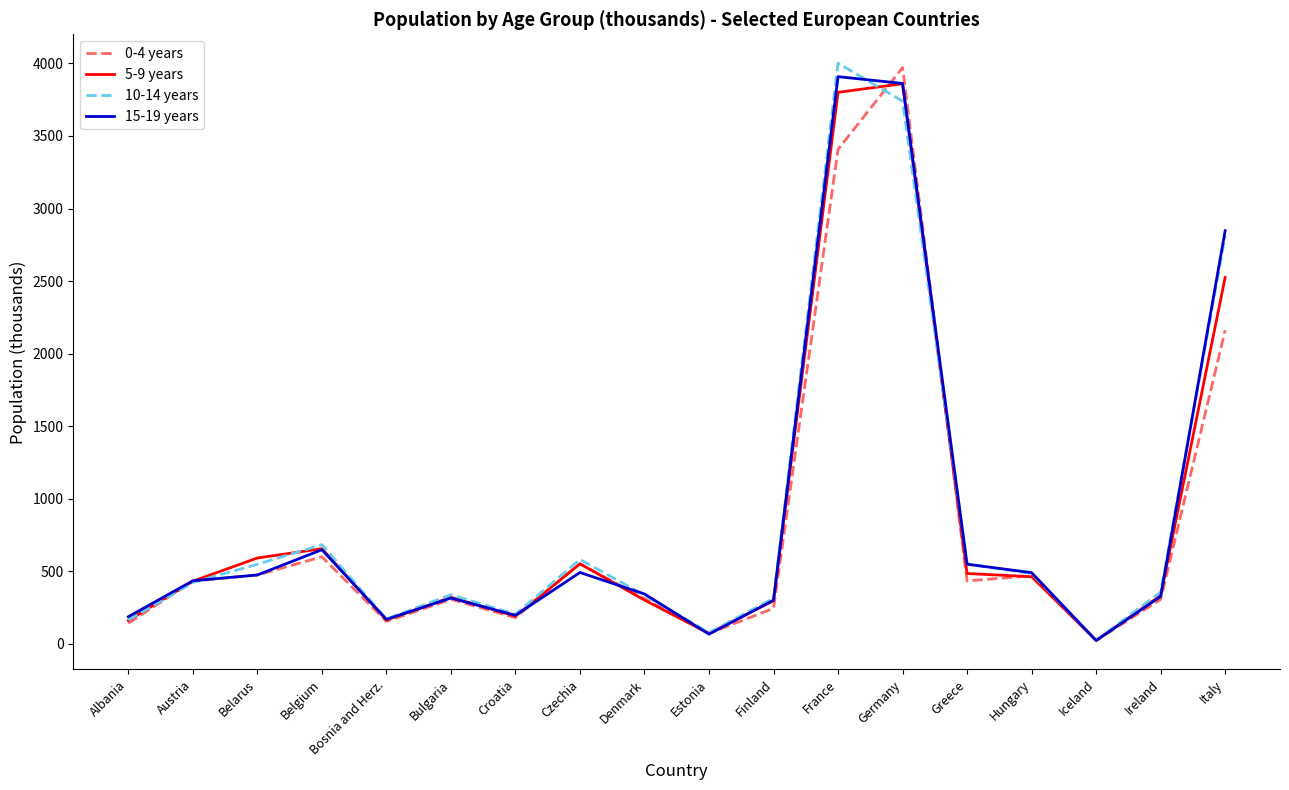

Is it true that 5-9 years equals 2525 at Italy?

True